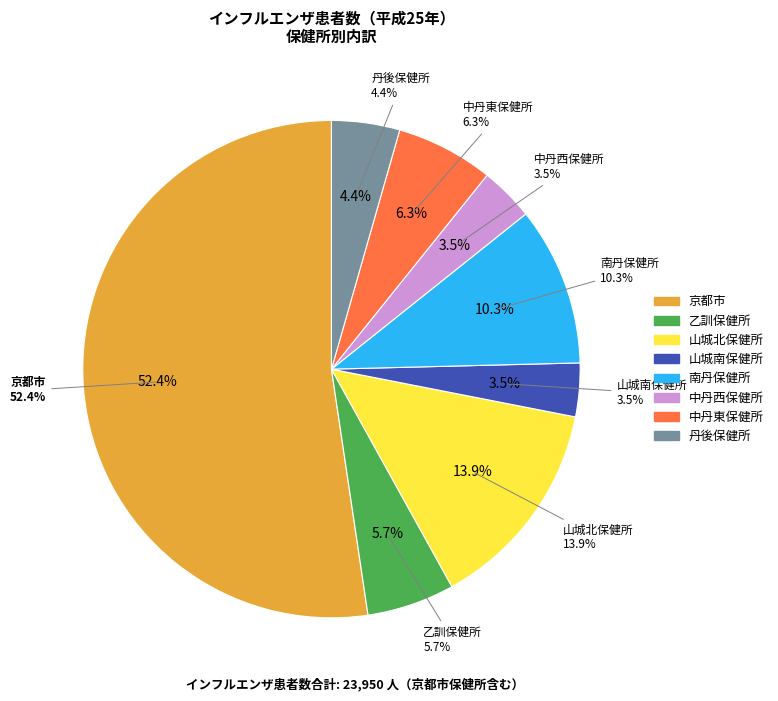

What is the change in value from 京都市 to 南丹保健所?

-10065